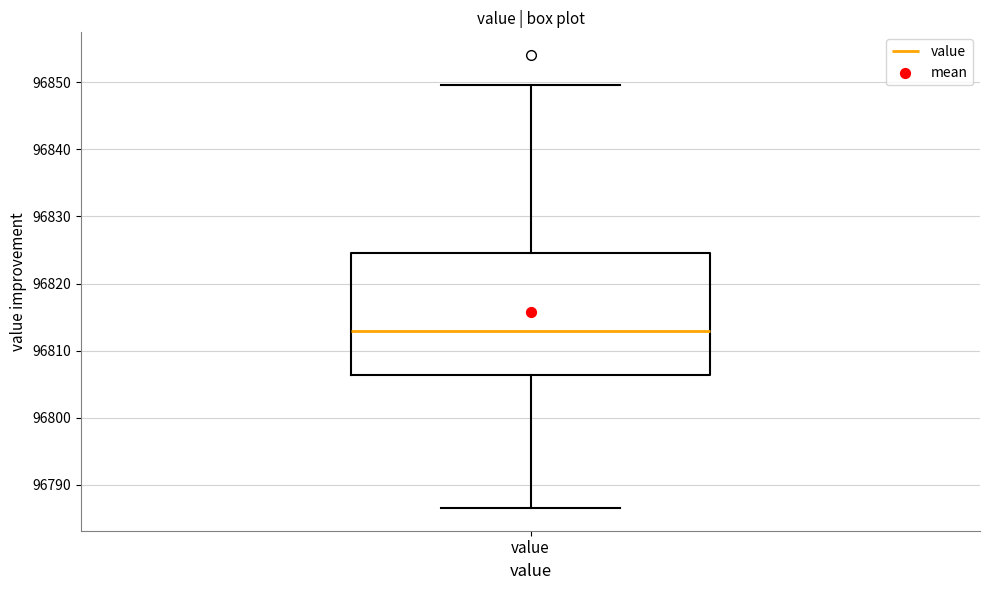

Where is the upper edge of the box for value on the y-axis? The values are not printed on the chart, so give them approximately, as read against the axis.

96824